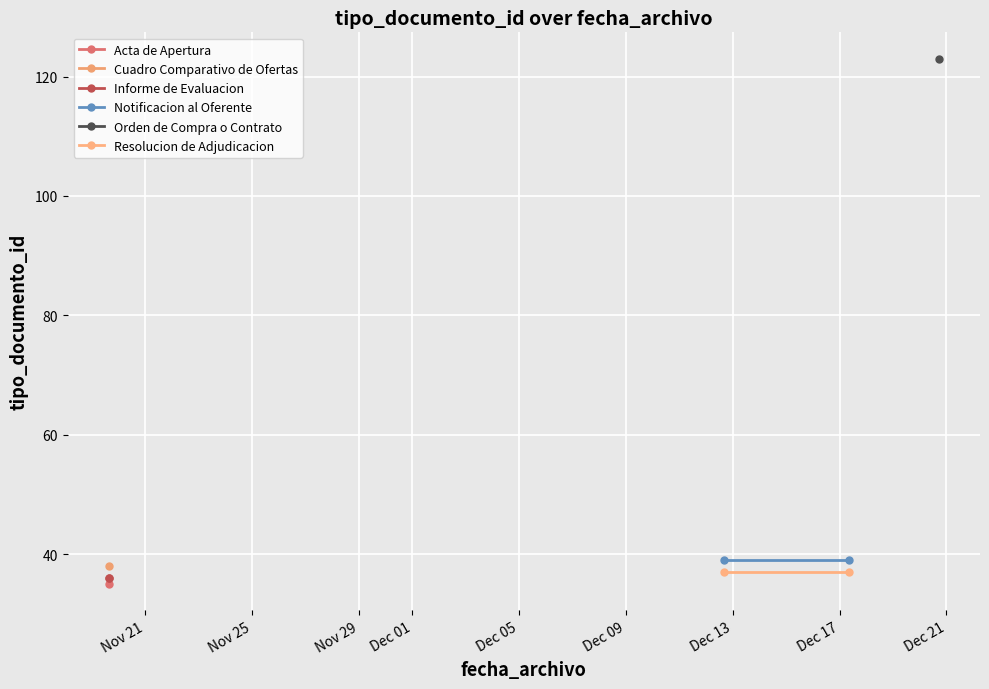

Which series has the widest spread of values?

Informe de Evaluacion